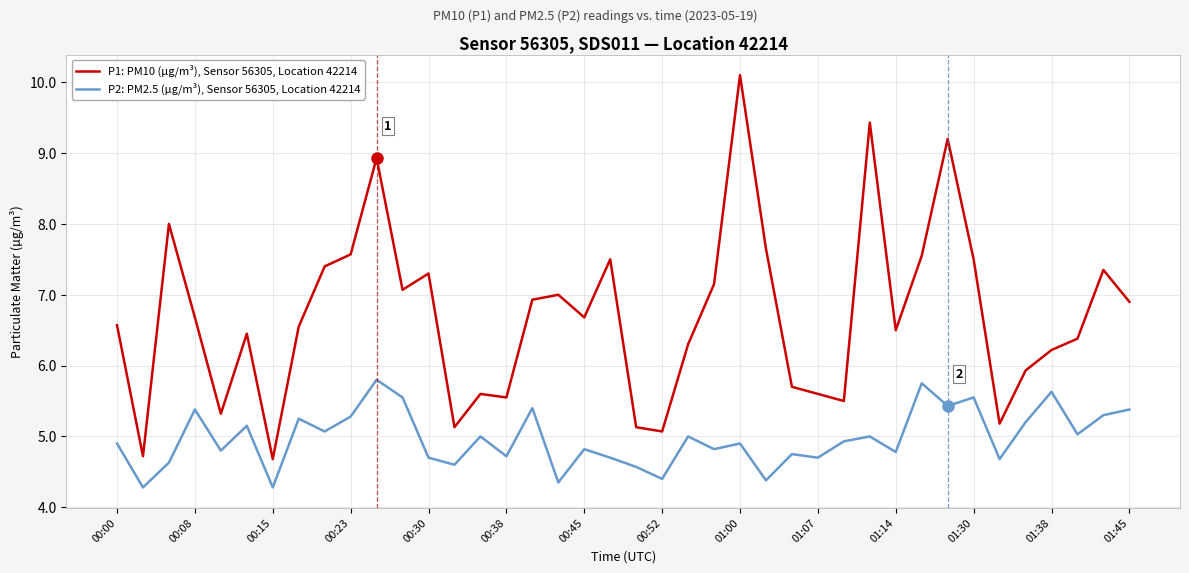

How many lines are shown in the chart?

2